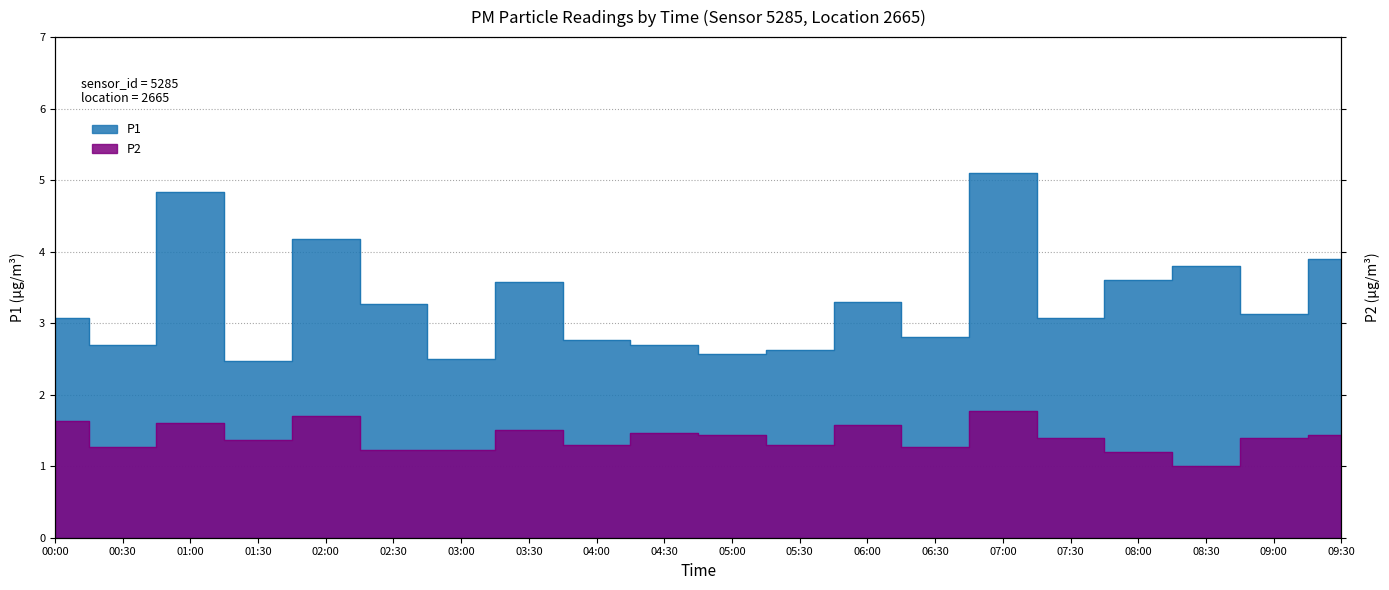

True or false: P1 has more than 2 points higher than both neighbors.

True